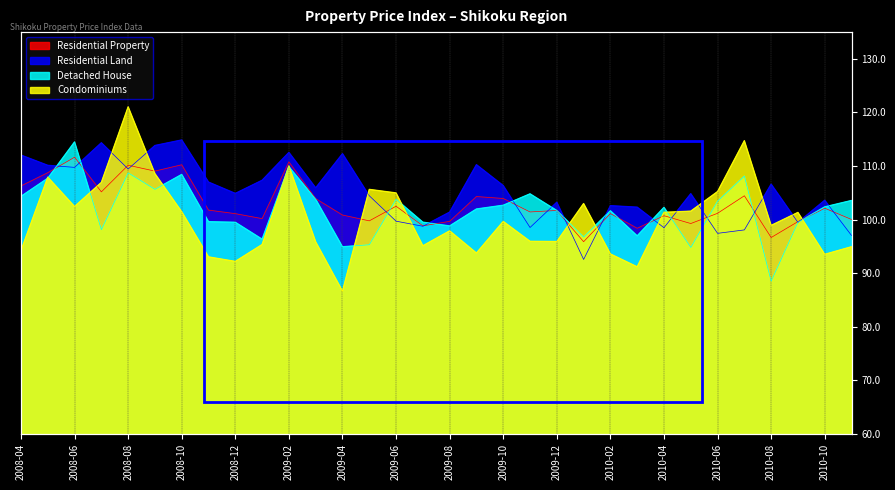

Which category has the highest value in the Residential Land series?

2008-10